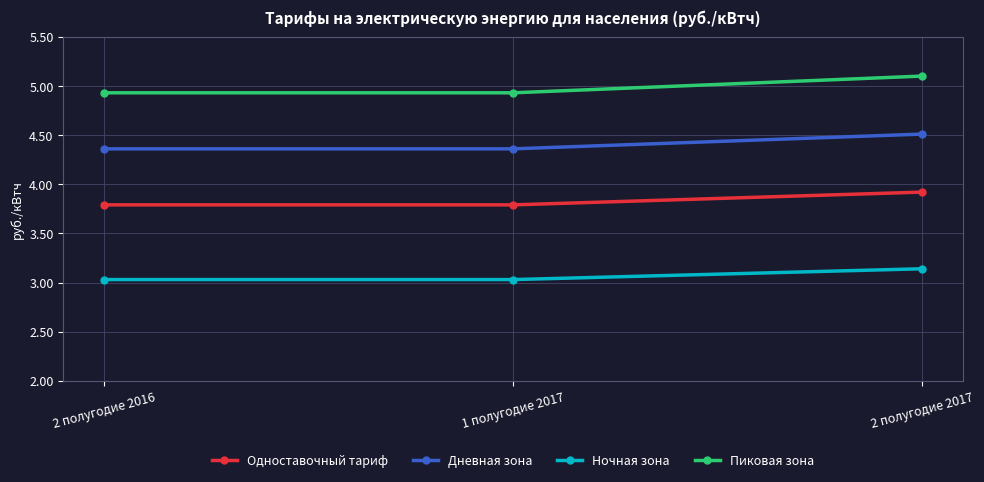

What is the sum of the Дневная зона values at 1 полугодие 2017 and 2 полугодие 2016?

8.7